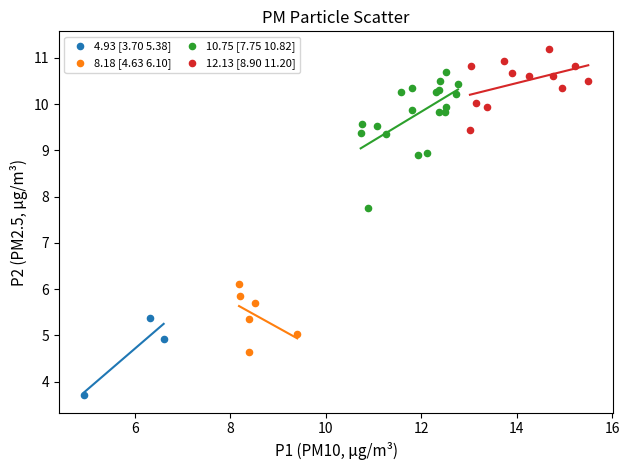

Which series contains the lowest Y value?

4.93 [3.70 5.38]